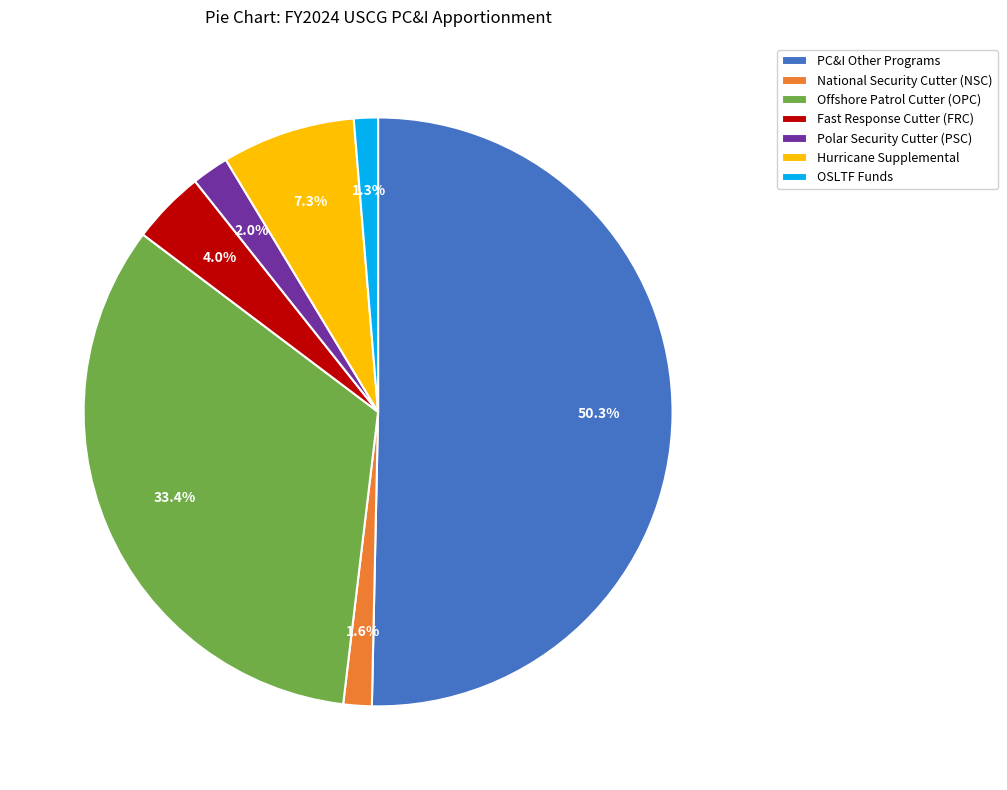

Between Fast Response Cutter (FRC) and National Security Cutter (NSC), which is larger?

Fast Response Cutter (FRC)